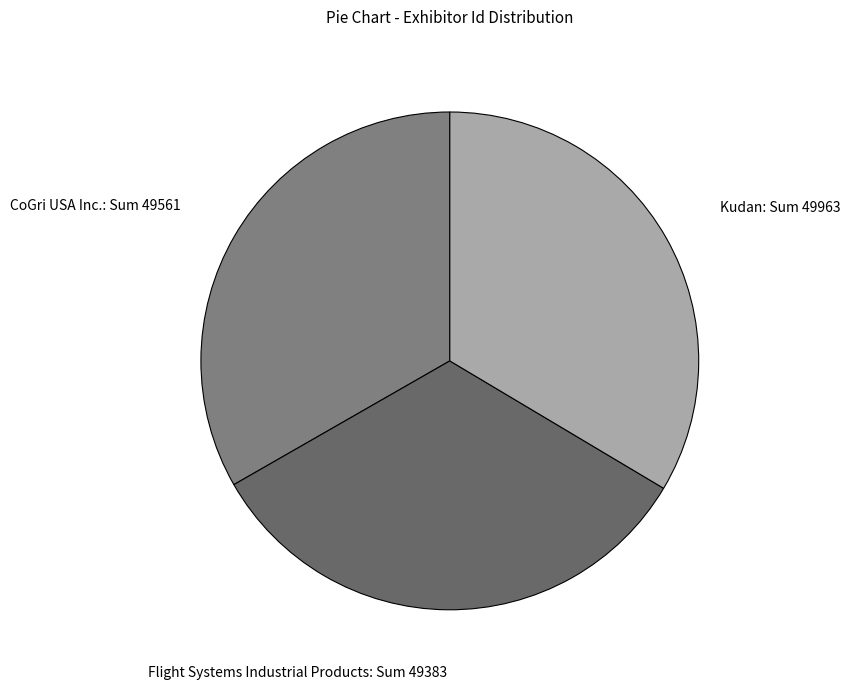

Does CoGri USA Inc.: Sum 49561 represent more than half of the total?

No